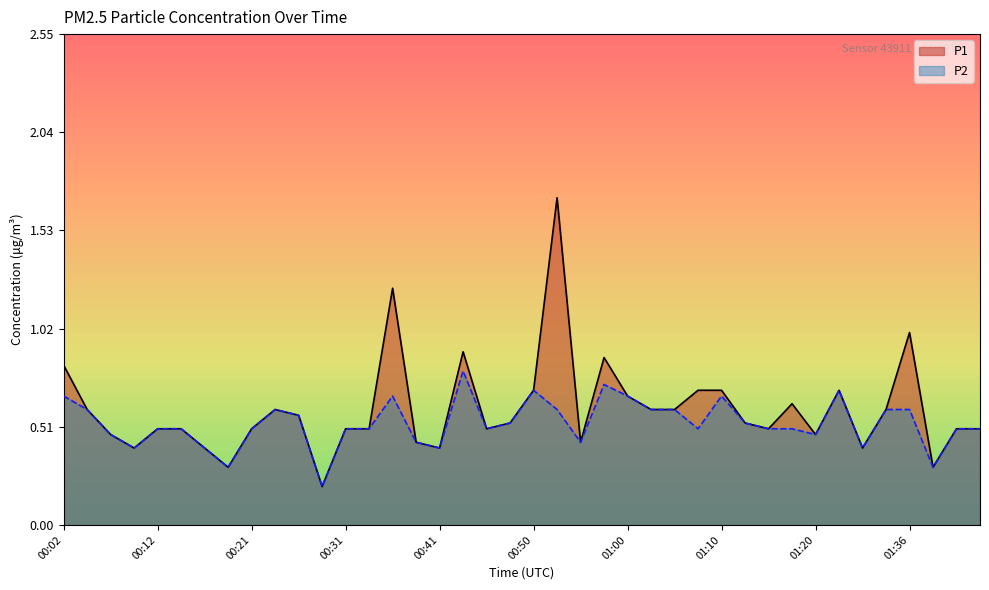

How many categories are shown in the chart?

40